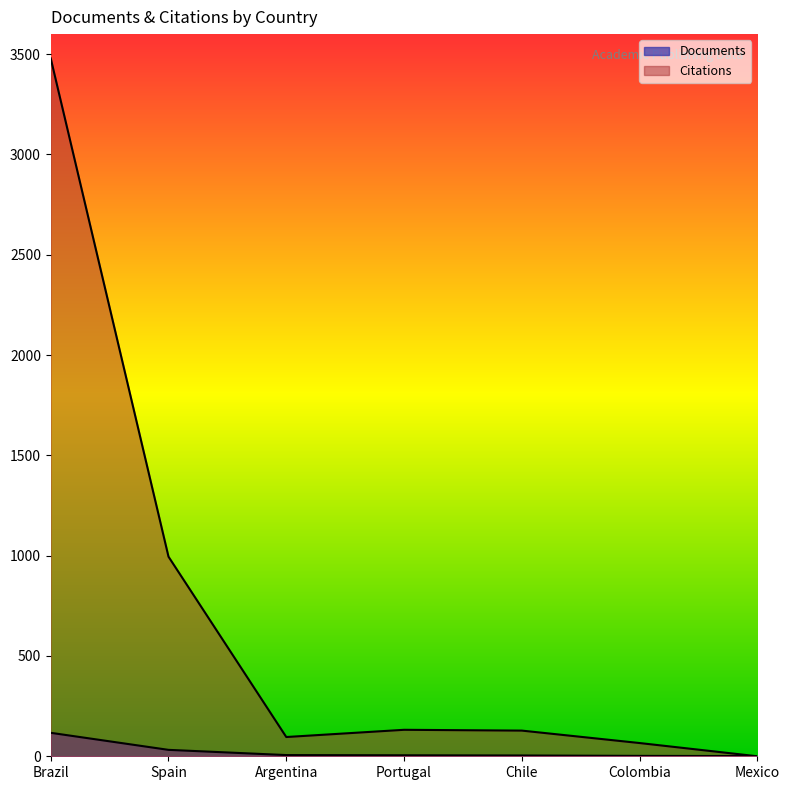

Which series has the largest total across all categories?

Citations